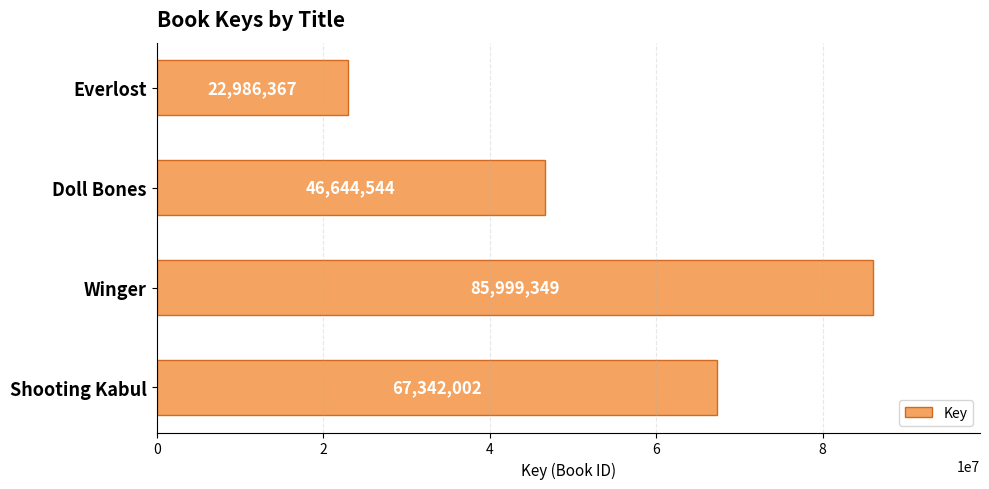

Which category has the highest value across all series?

Winger